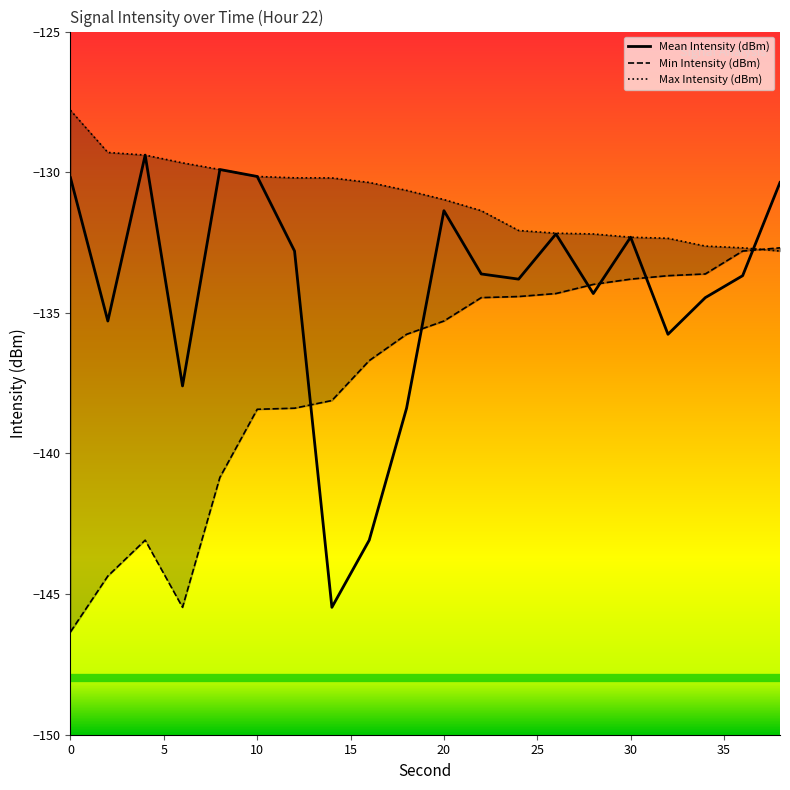

What is the highest value of the Mean Intensity (dBm) series?

-129.4